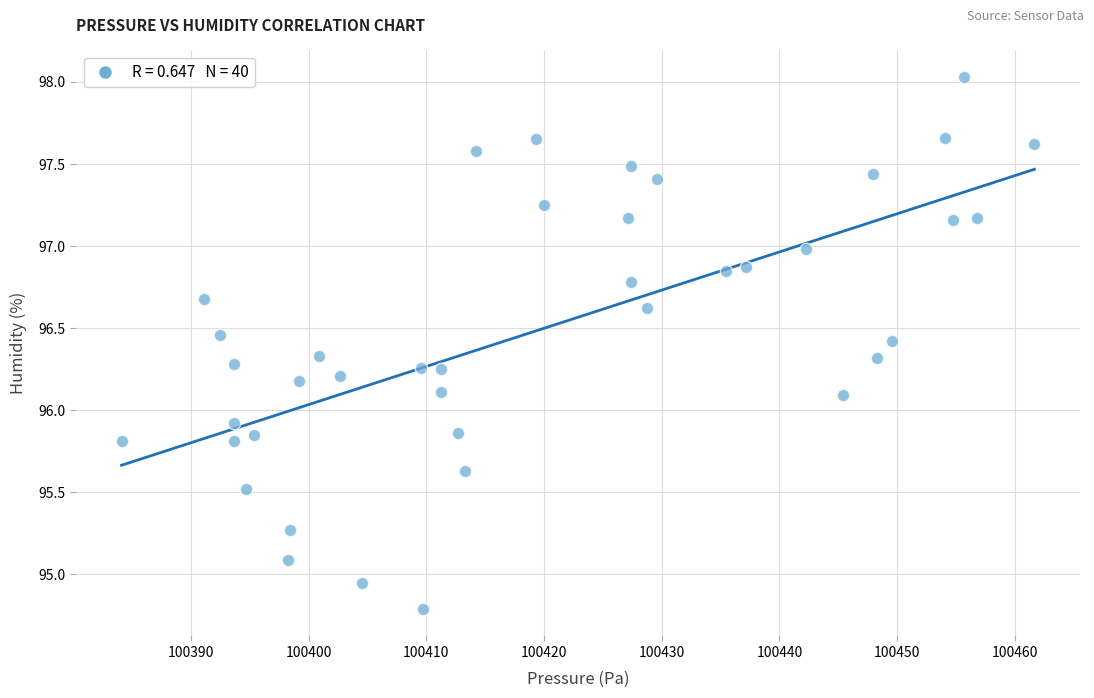

What is the range of X values (max minus min)?

77.6